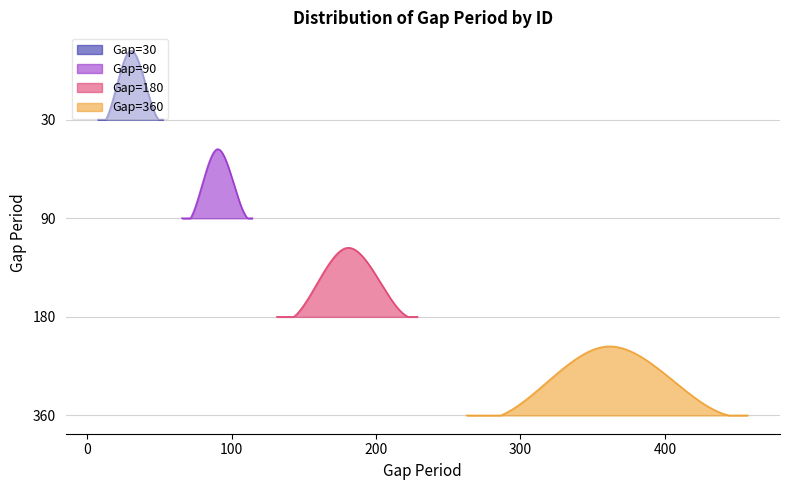

List the labels in order of value, largest first.

360, 180, 90, 30